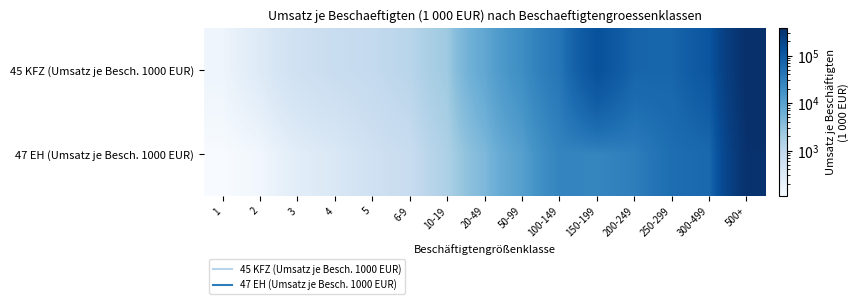

Which label corresponds to the smallest value in the chart?

1